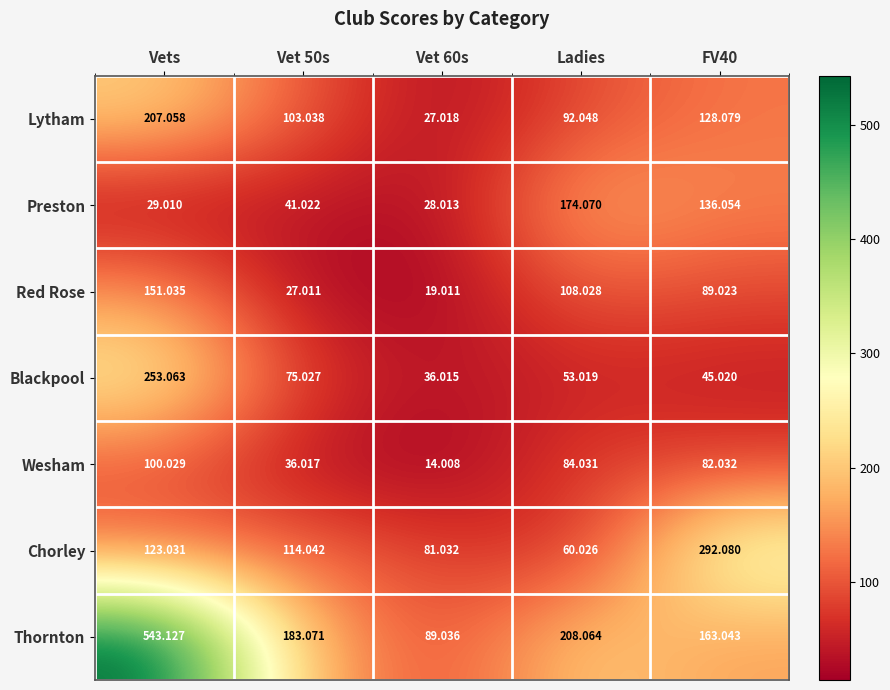

Which category has the lowest value across all series?

Vet 60s